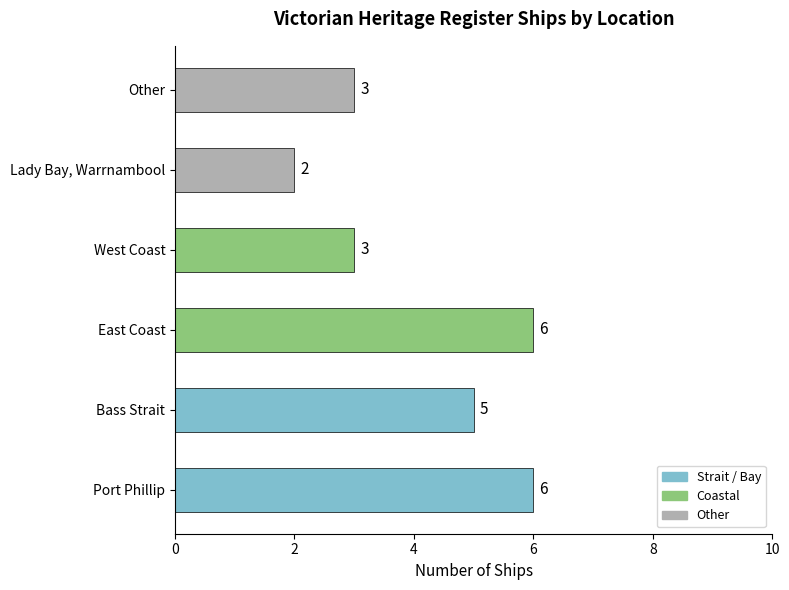

At which category does the chart reach its minimum across all series?

Lady Bay, Warrnambool